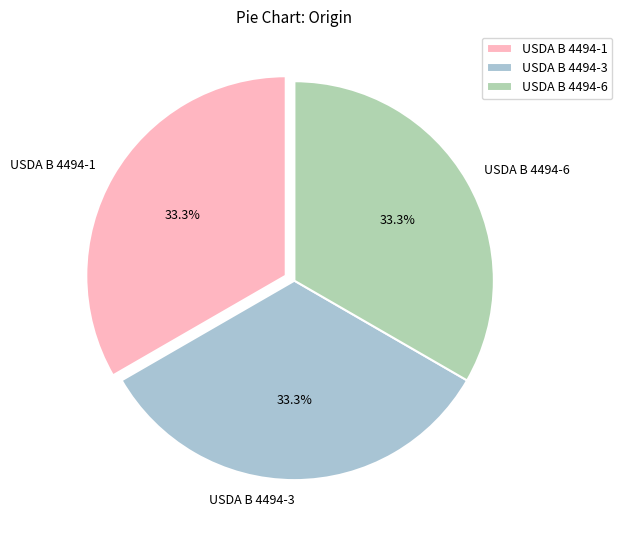

What is the ratio of the value at USDA B 4494-6 to the value at USDA B 4494-1?

1.0